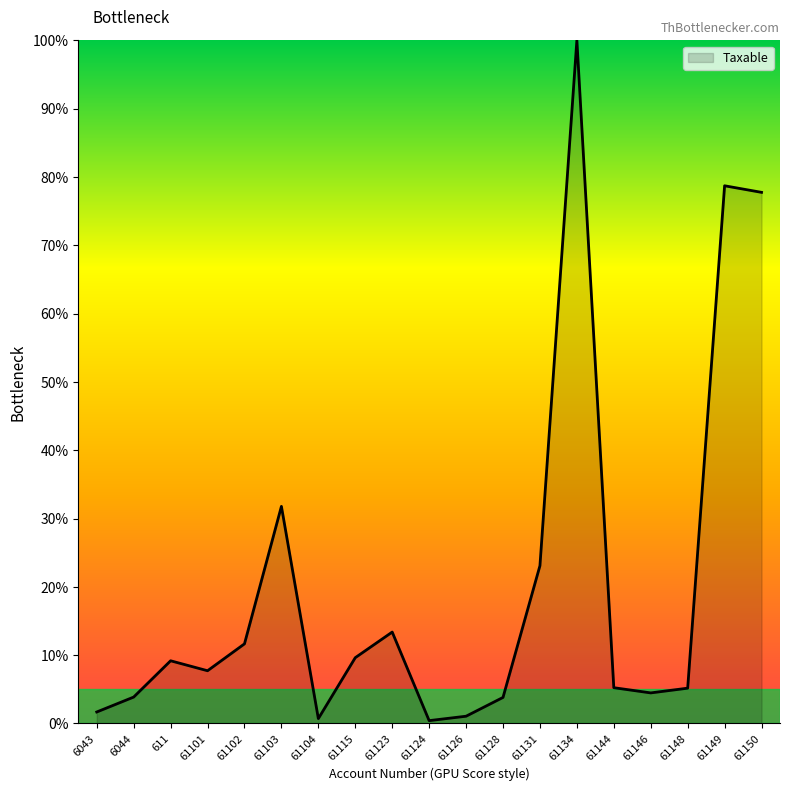

The chart shows a value of 5.2 at 61144. True or false?

True